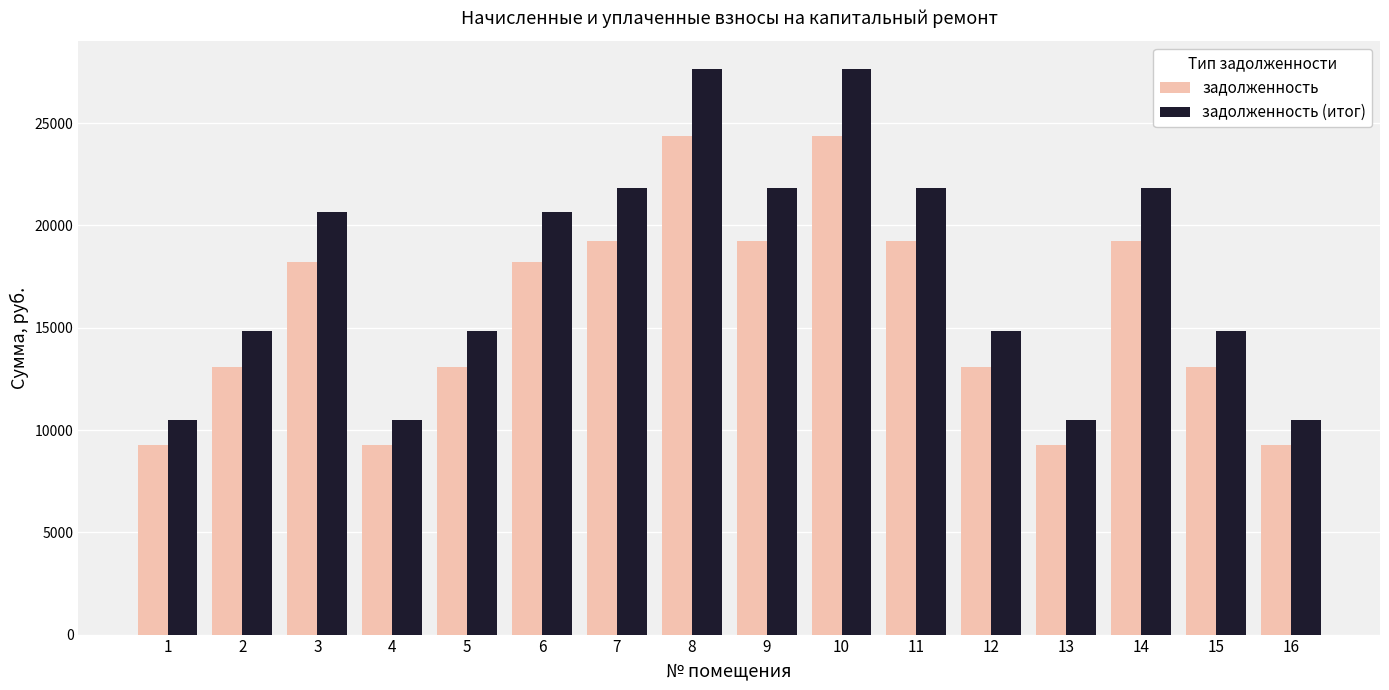

True or false: задолженность (итог) has a value of 2320.2 at 16.

False